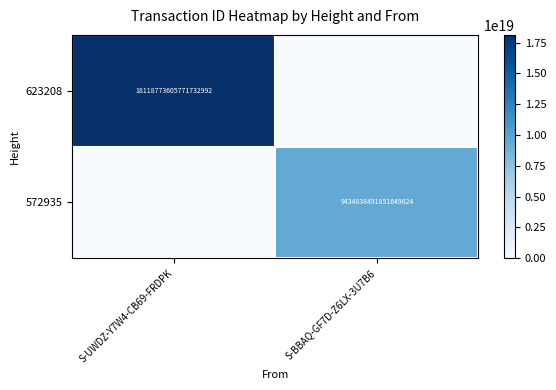

True or false: 623208 has a value of 25174799708389081088 at S-UWDZ-Y7W4-CB69-FRDPK.

False